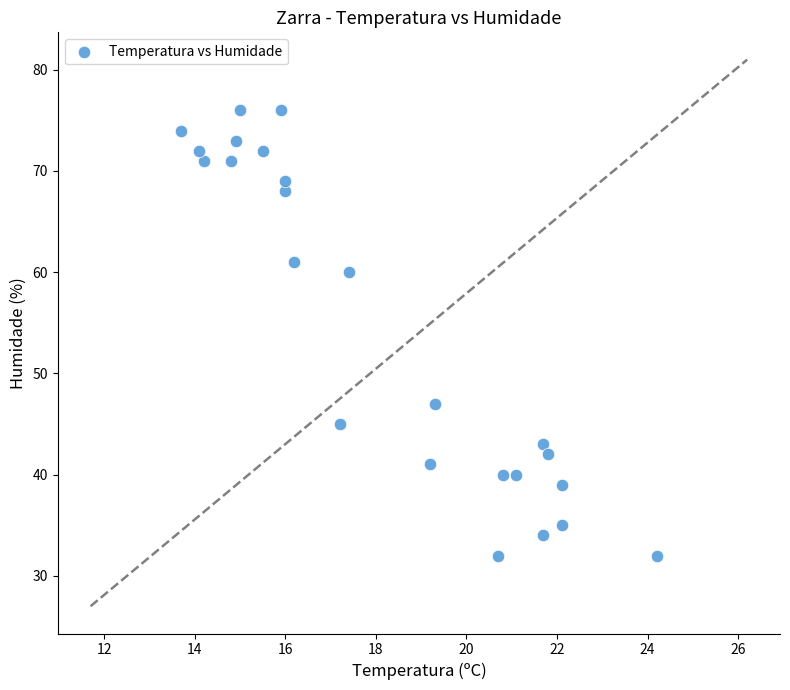

What Y value in the scatter plot is closest to 54?

60